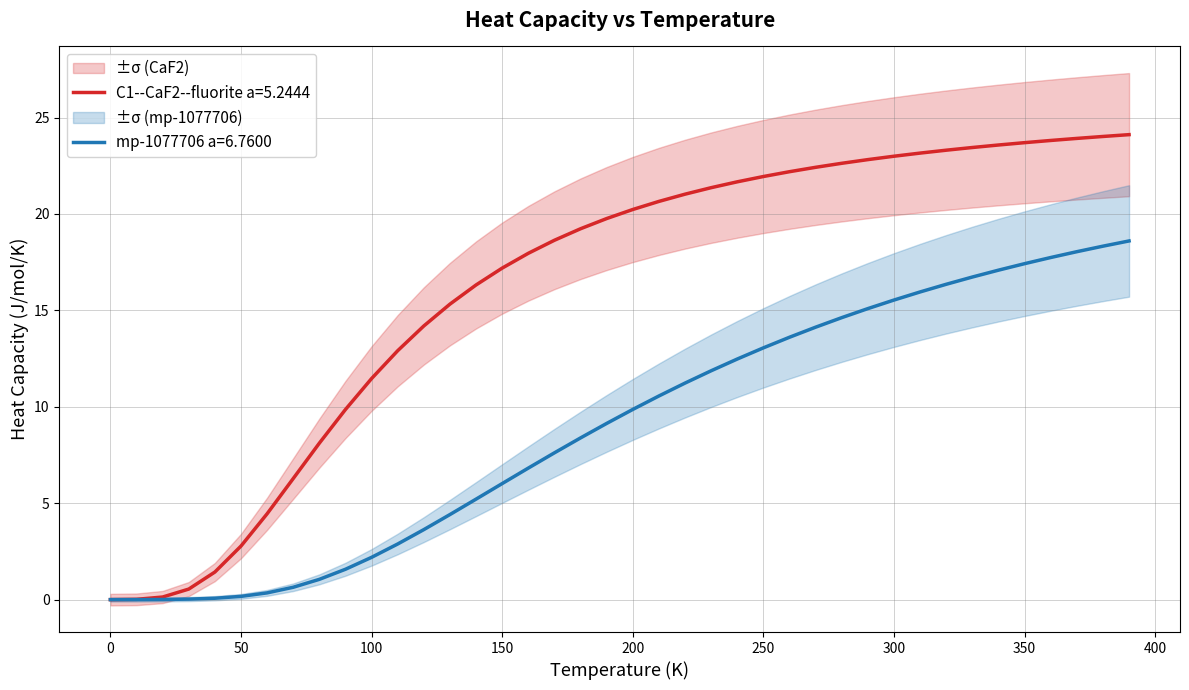

What is the maximum value for mp-1077706 a=6.7600?

18.6